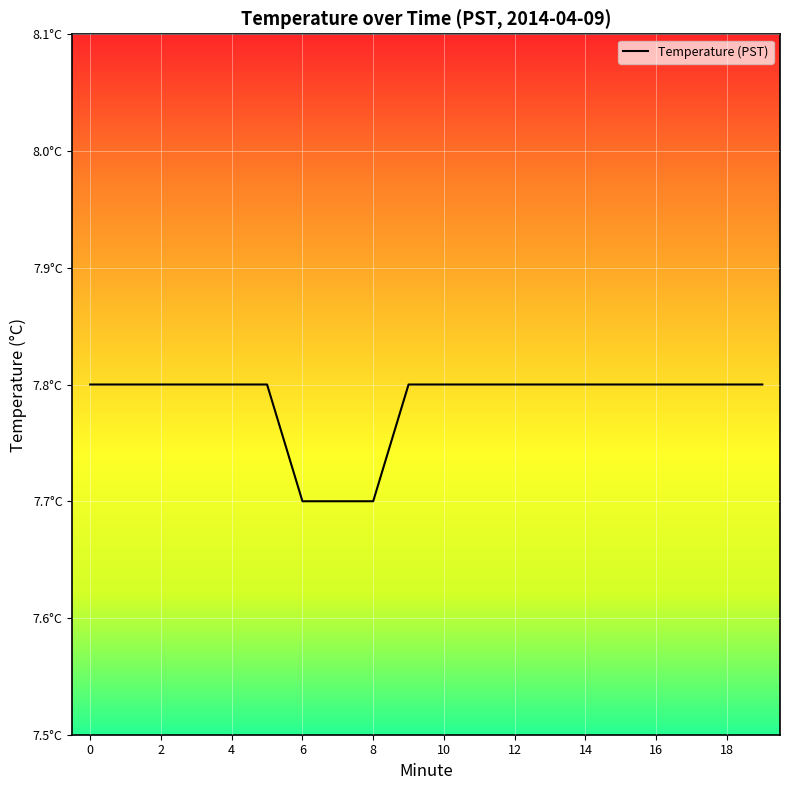

Is this an area chart (filled region under the line)?

No